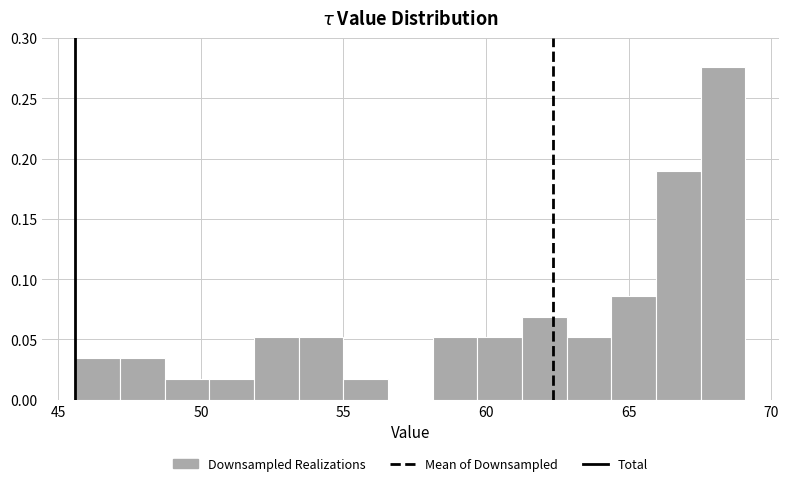

Around what value on the x-axis is the tallest bar? Give the approximate position of its centre, as read against the axis.

68.5